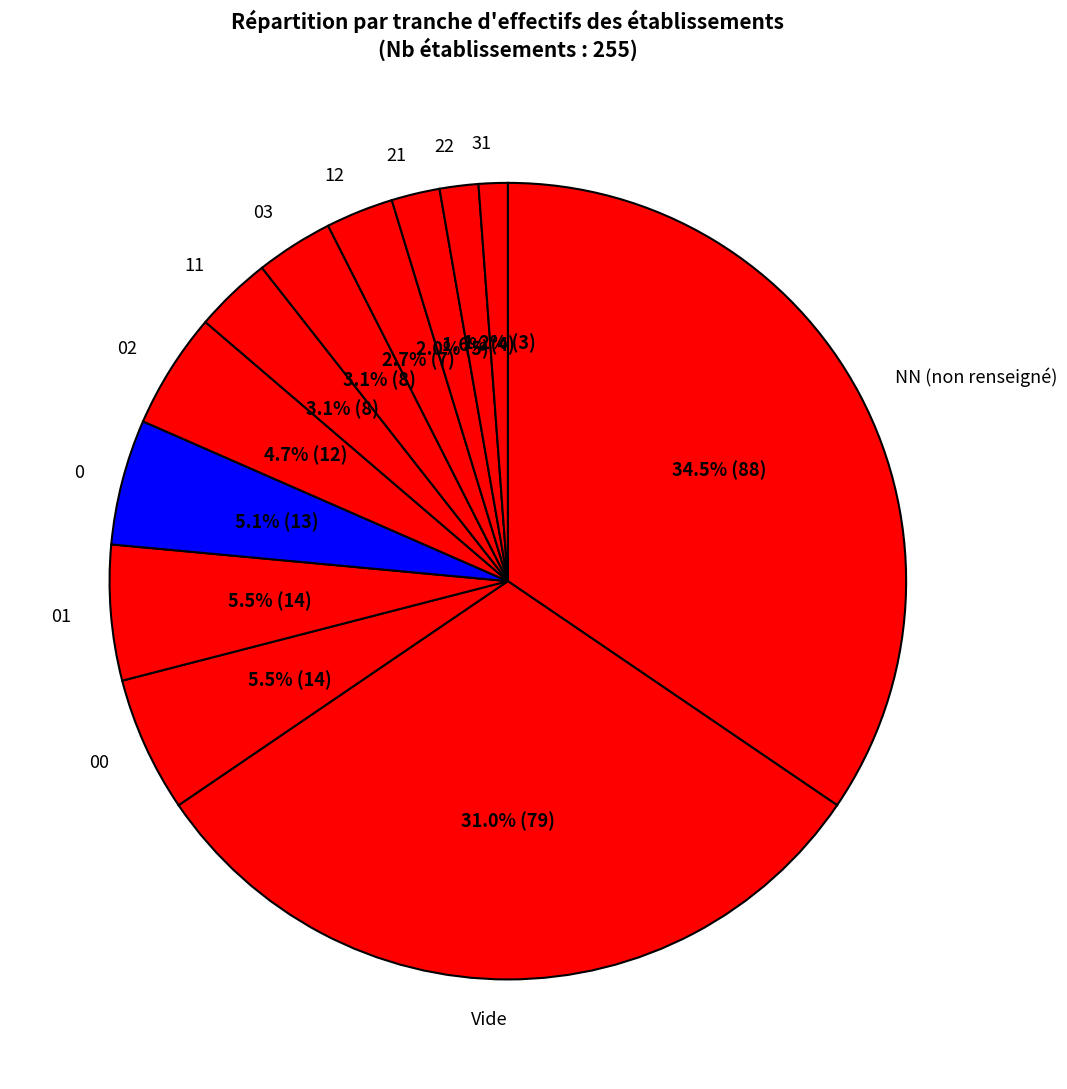

Do 02 and 0 together represent more than half of the pie?

No